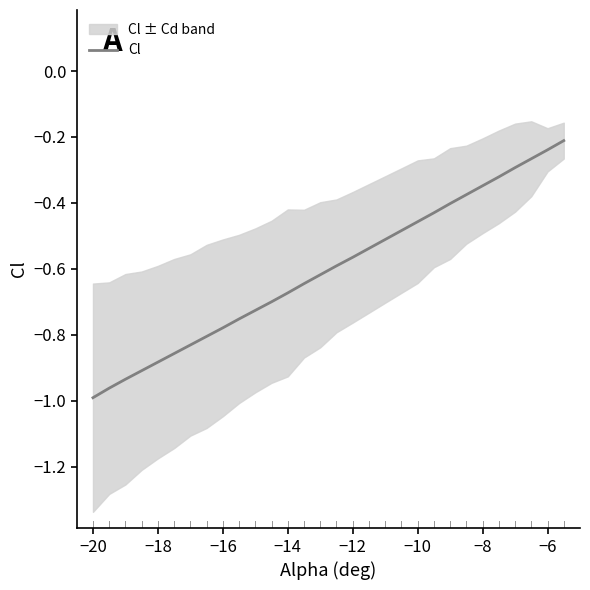

The value of Cl at −20 is -0.3. True or false?

False